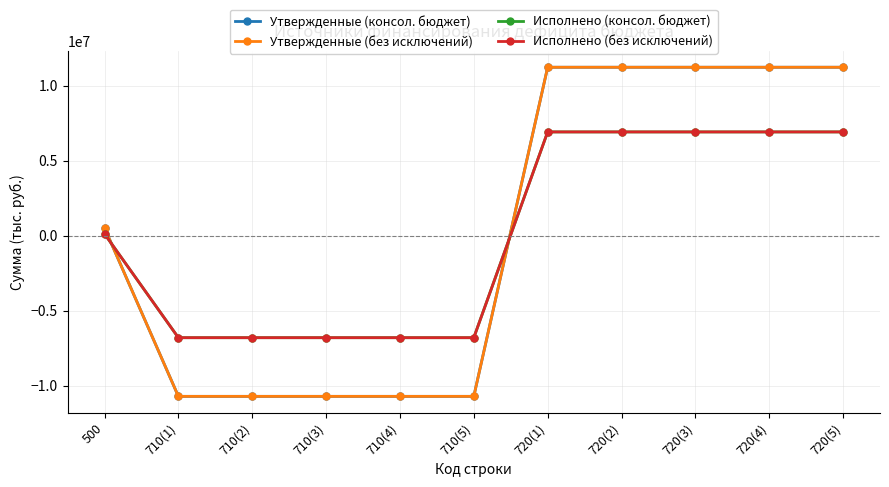

What is the smallest value displayed?

-10703900.0